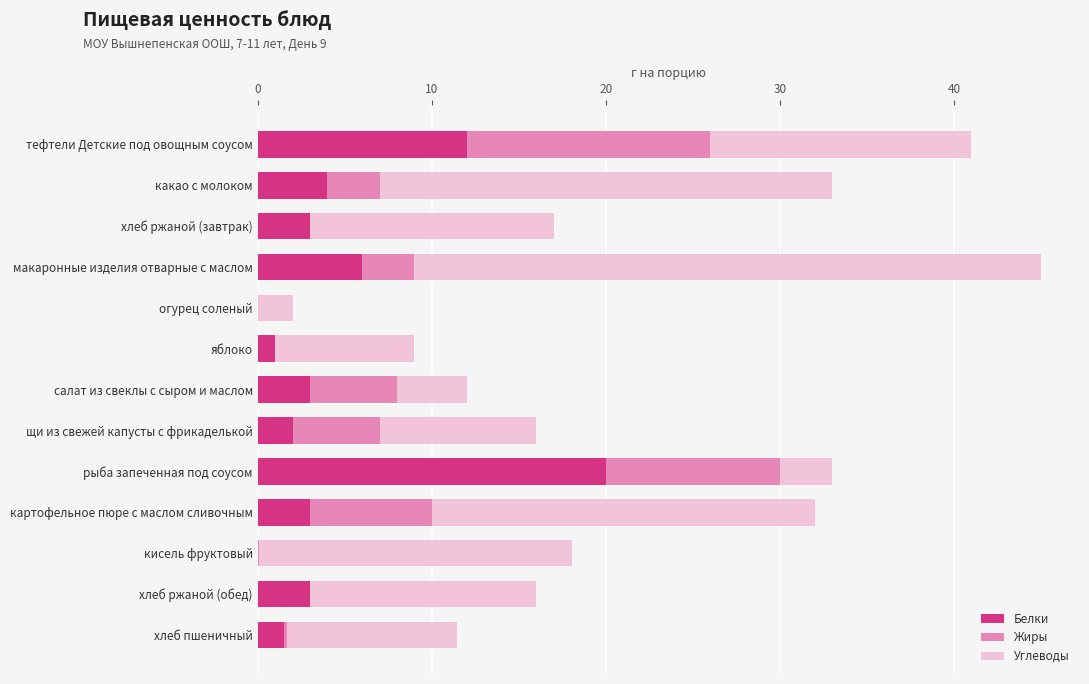

Is it true that Белки equals 6.0 at макаронные изделия отварные с маслом?

True